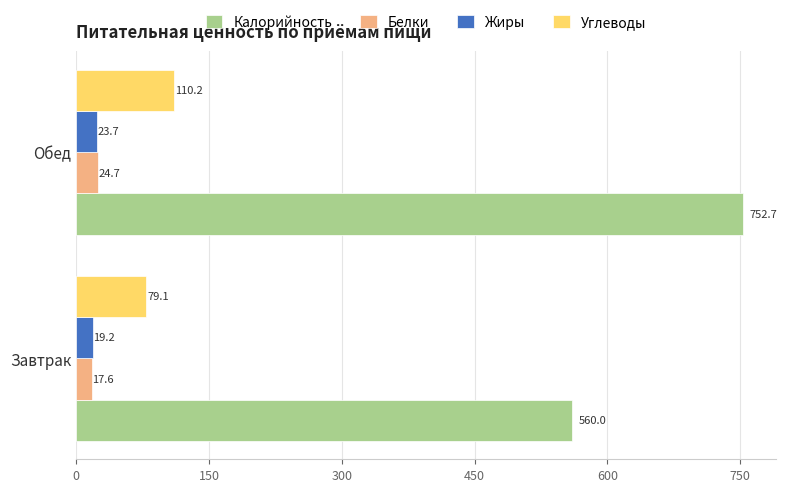

What is the smallest value displayed?

17.6